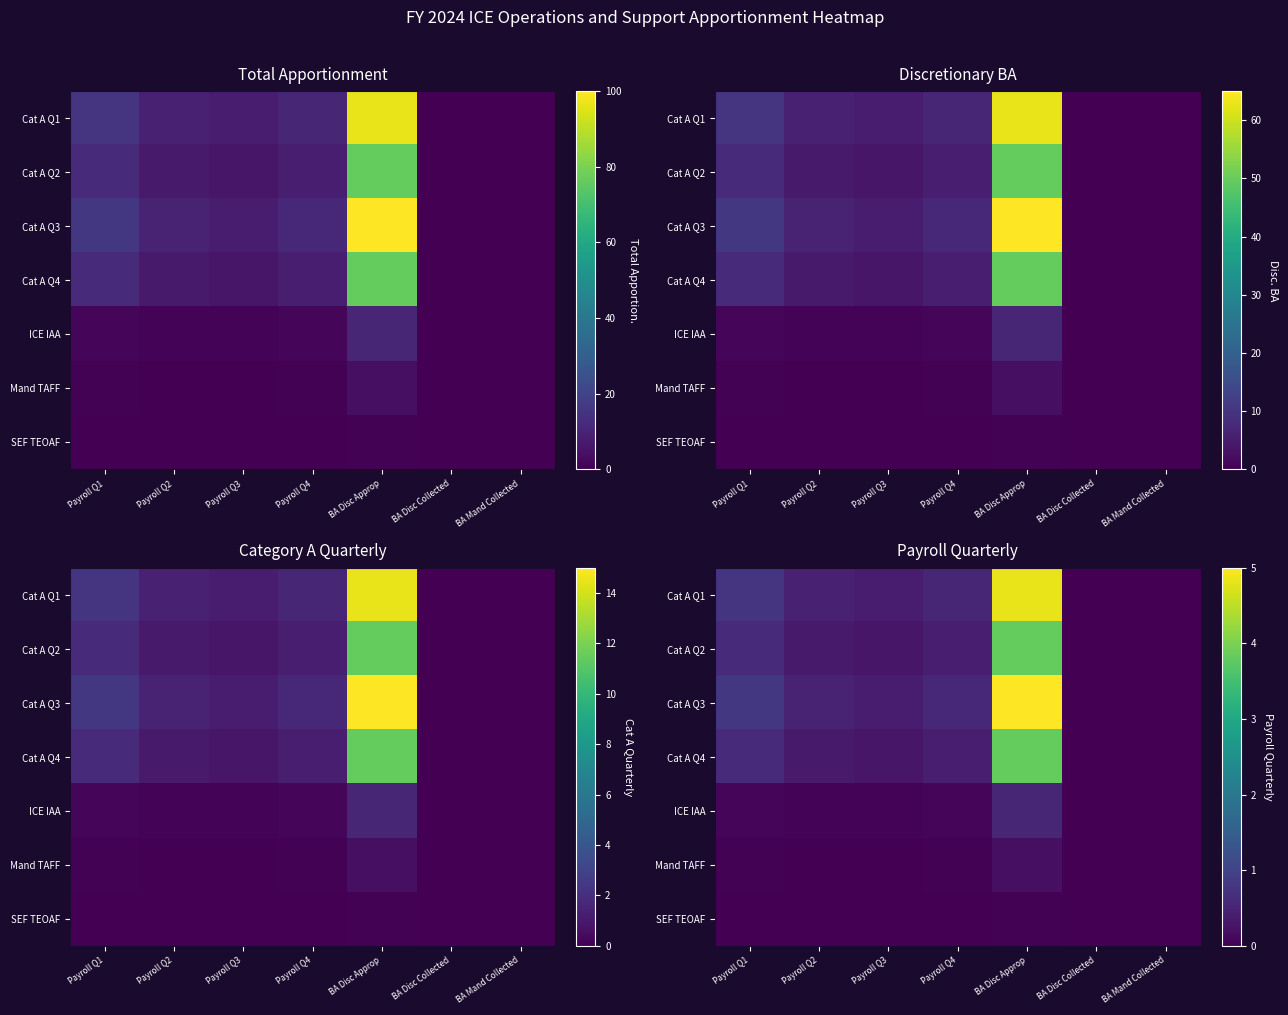

The Cat A Q3 series shows 0.5 at Payroll Q2. True or false?

True